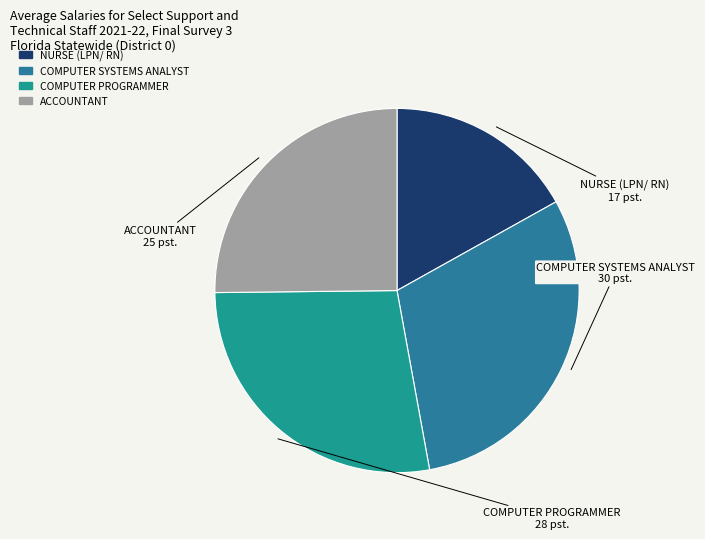

Do COMPUTER PROGRAMMER and COMPUTER SYSTEMS ANALYST together represent more than half of the pie?

Yes